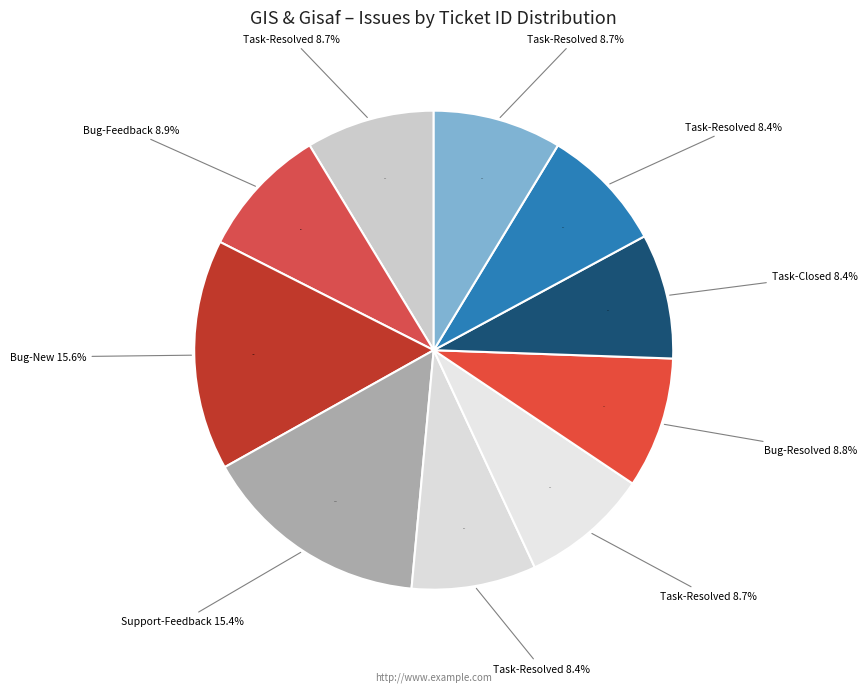

Count the number of slices in the pie.

10